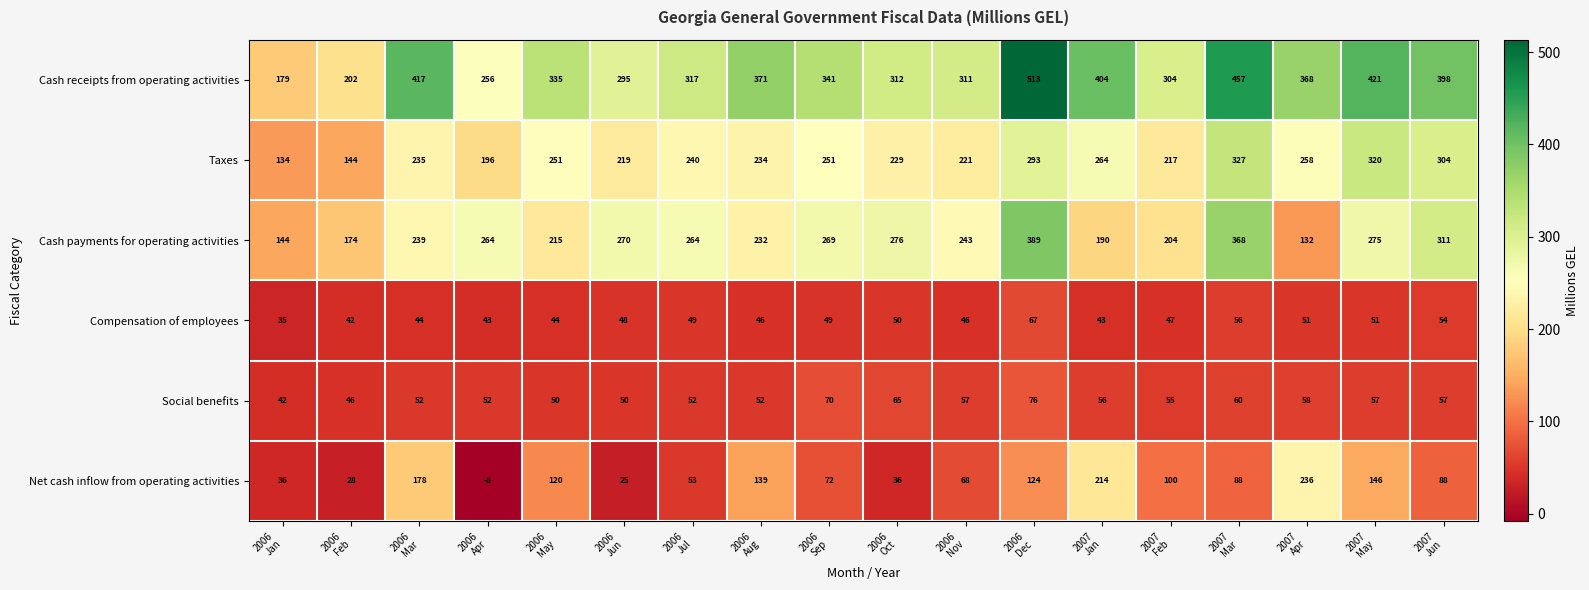

What is the difference between the maximum and minimum values in the Cash receipts from operating activities series?

334